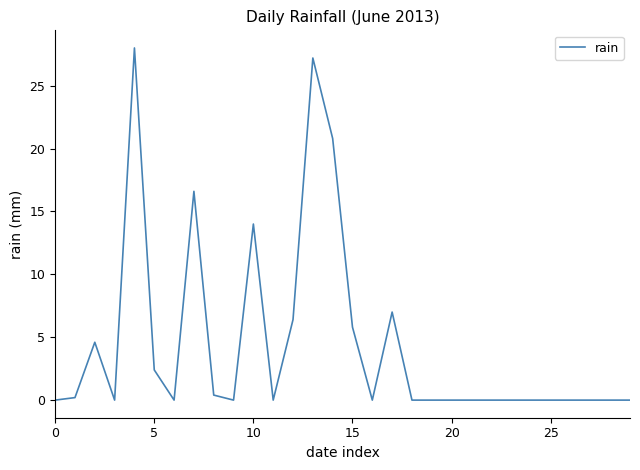

Reading left to right, what are all the values shown in this chart?

0.0	0.2	4.6	0.0	28.0	2.4	0.0	16.6	0.4	0.0	14.0	0.0	6.4	27.2	20.8	5.8	0.0	7.0	0.0	0.0	0.0	0.0	0.0	0.0	0.0	0.0	0.0	0.0	0.0	0.0